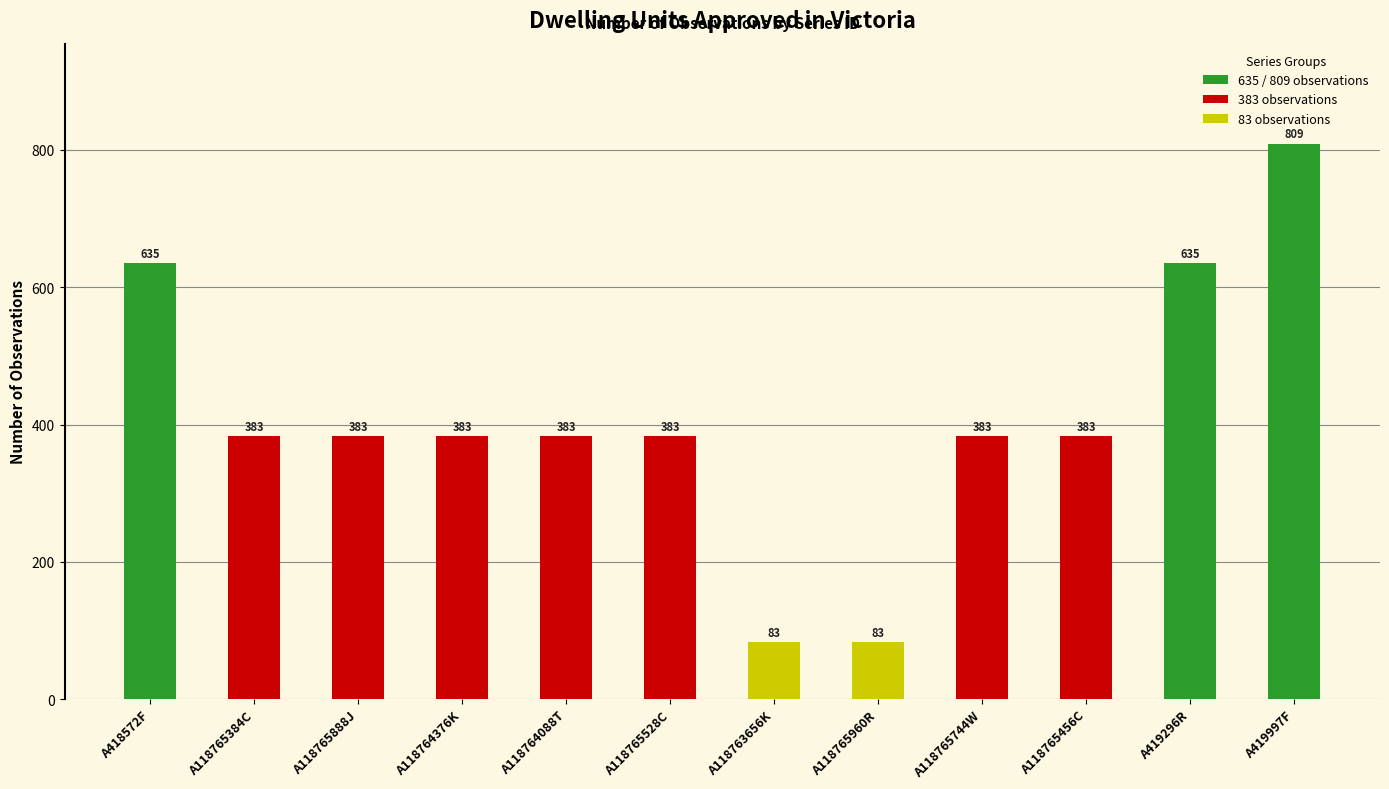

What is the sum of all values?

4926